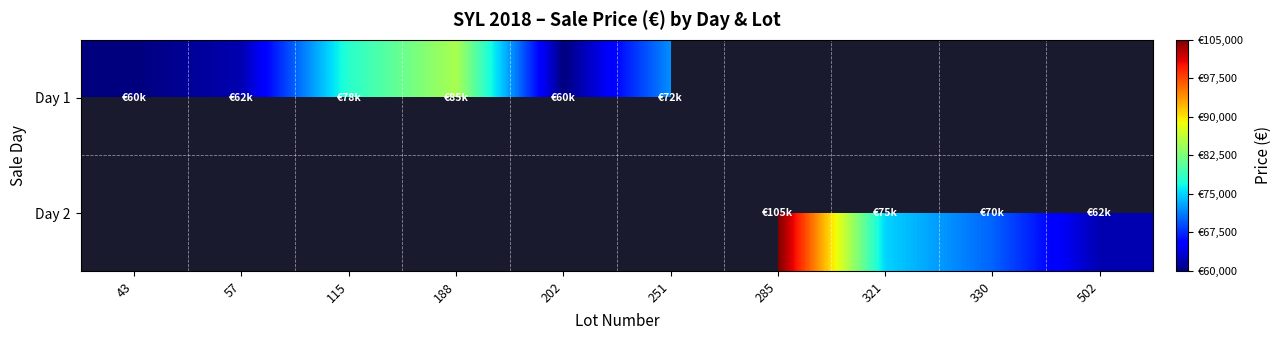

Between 57 and 251, which series saw the biggest shift?

Day 1